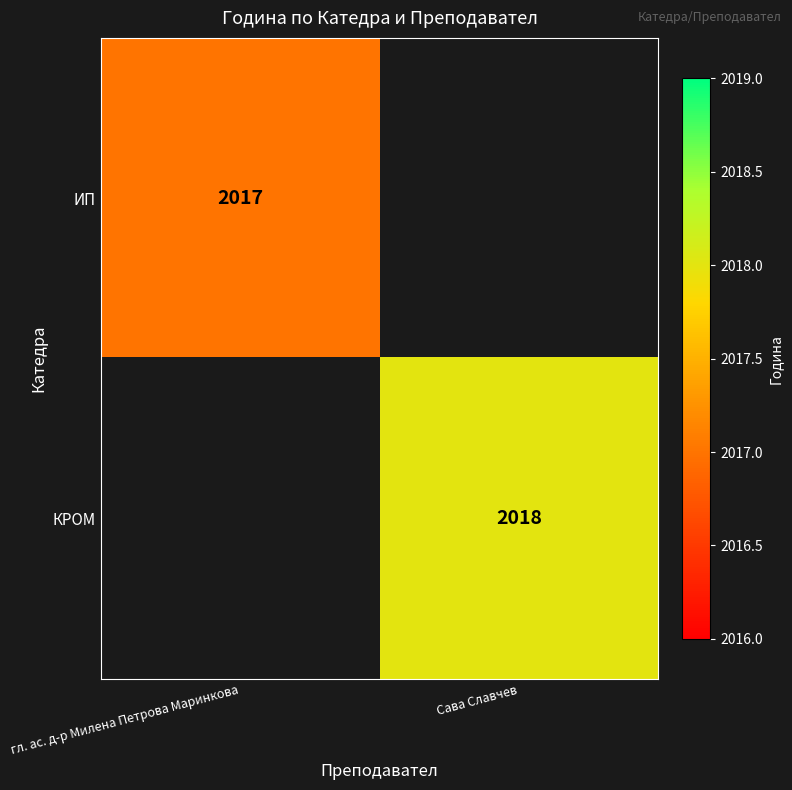

How many data points does each series have?

2